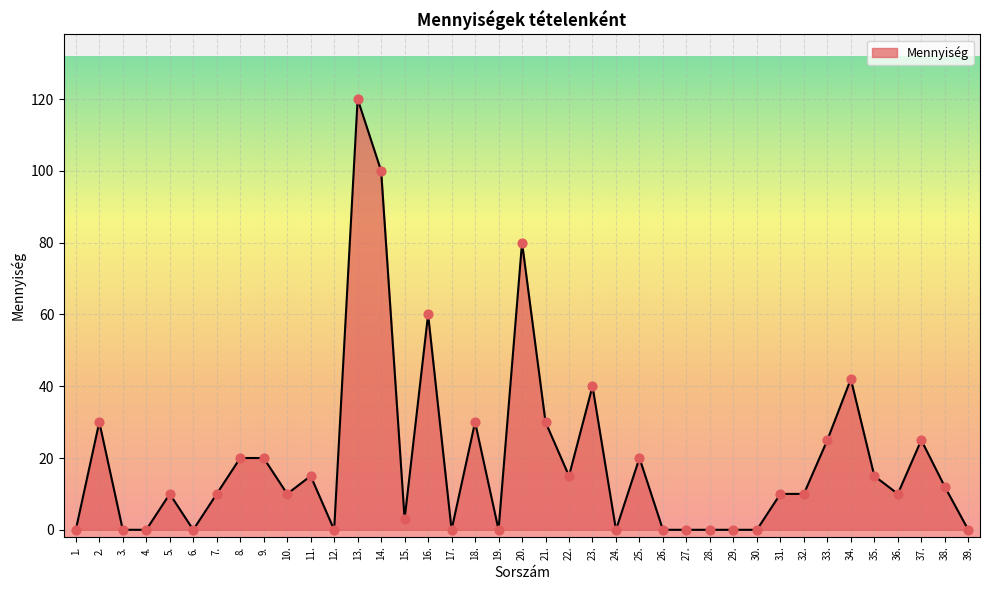

What is the change in value from 16. to 39.?

-60